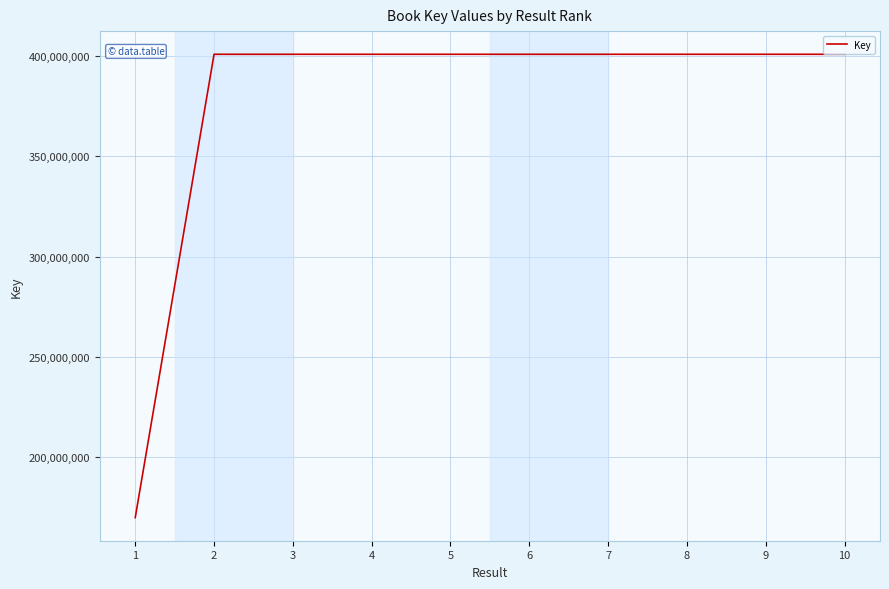

What is the greatest value displayed?

400717156